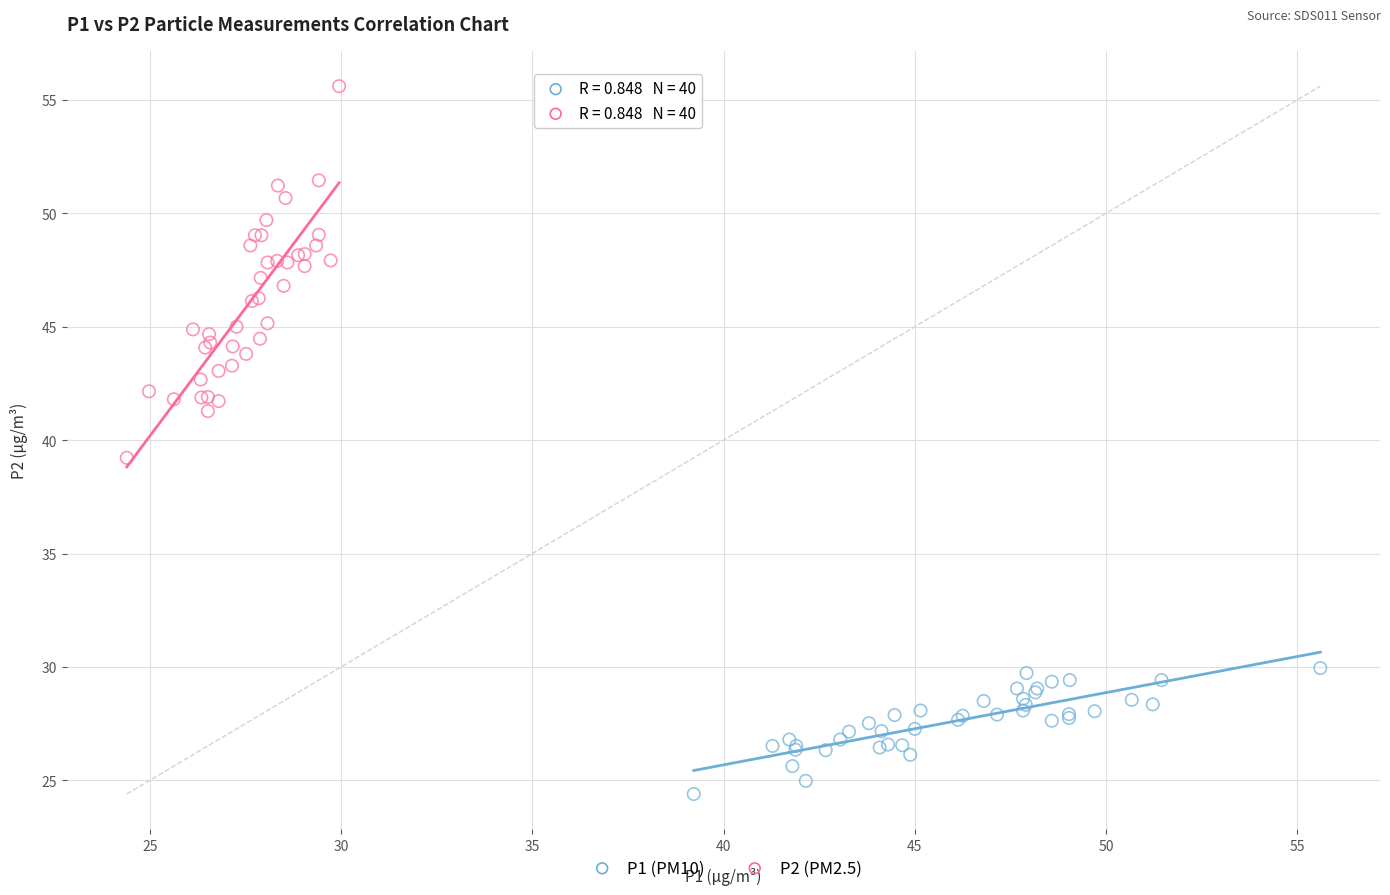

Which series has the largest Y range (max minus min)?

P2 (PM2.5)